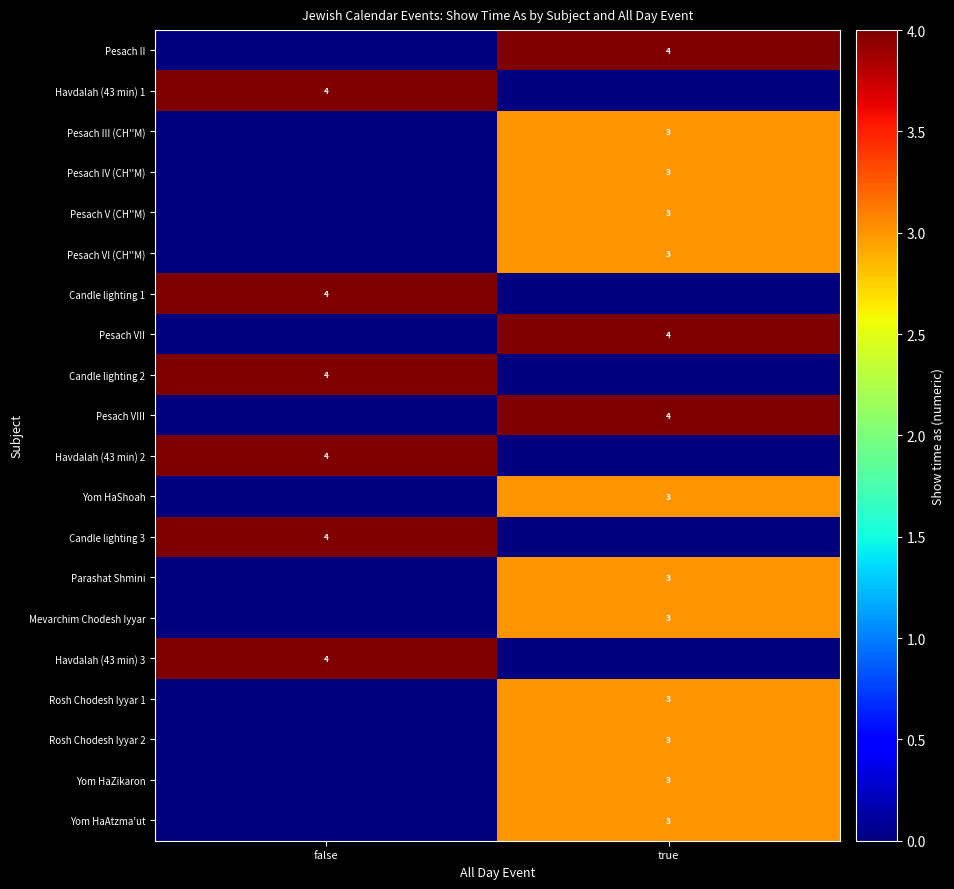

At how many categories does at least one series exceed 3?

2